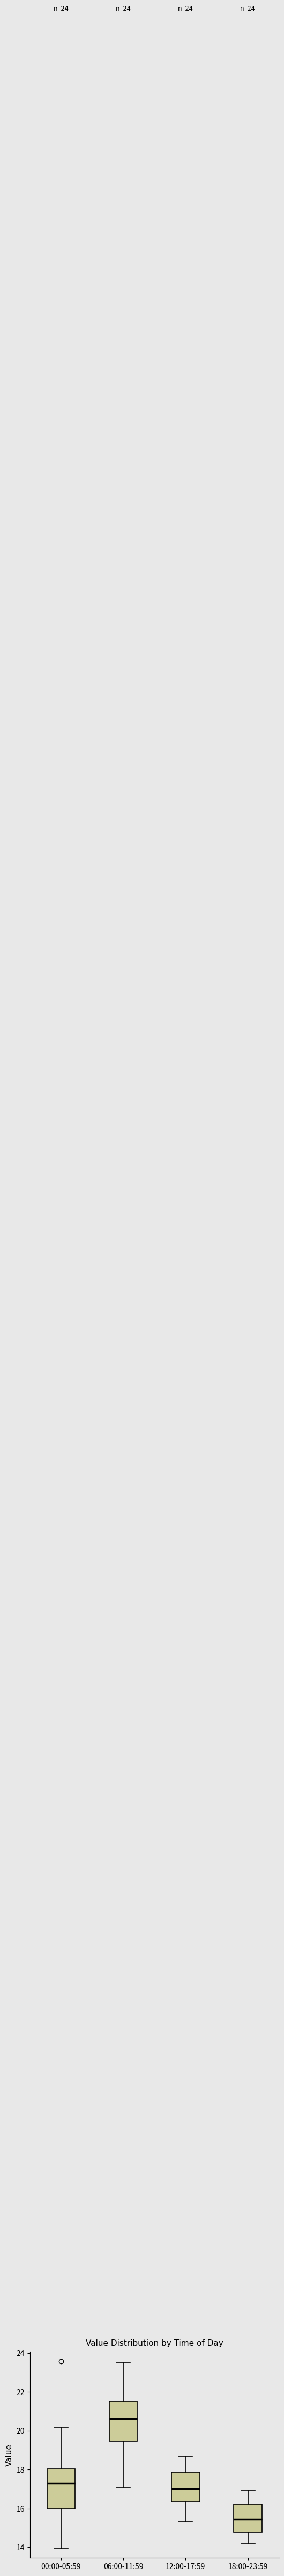

Reading left to right, read every box against the y-axis: the position of its median line, the range the box covers, and the ends of its whiskers. The values are not printed on the chart, so give them approximately, as read against the axis.

00:00-05:59: median 17.2, box 16.0 to 18.0, whiskers 14.0 to 20.2
06:00-11:59: median 20.6, box 19.4 to 21.6, whiskers 17.2 to 23.6
12:00-17:59: median 17.0, box 16.4 to 17.8, whiskers 15.4 to 18.8
18:00-23:59: median 15.4, box 14.8 to 16.2, whiskers 14.2 to 17.0